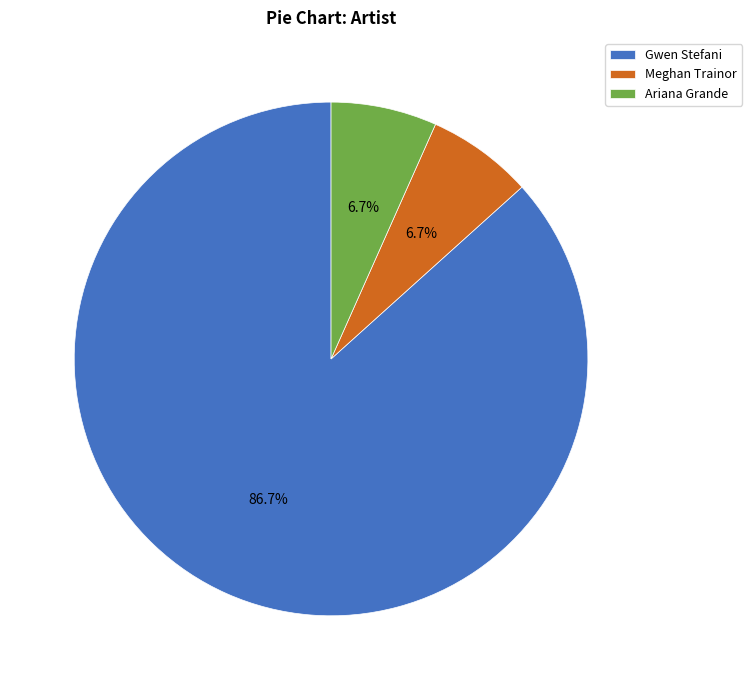

Does Gwen Stefani represent more than half of the total?

Yes